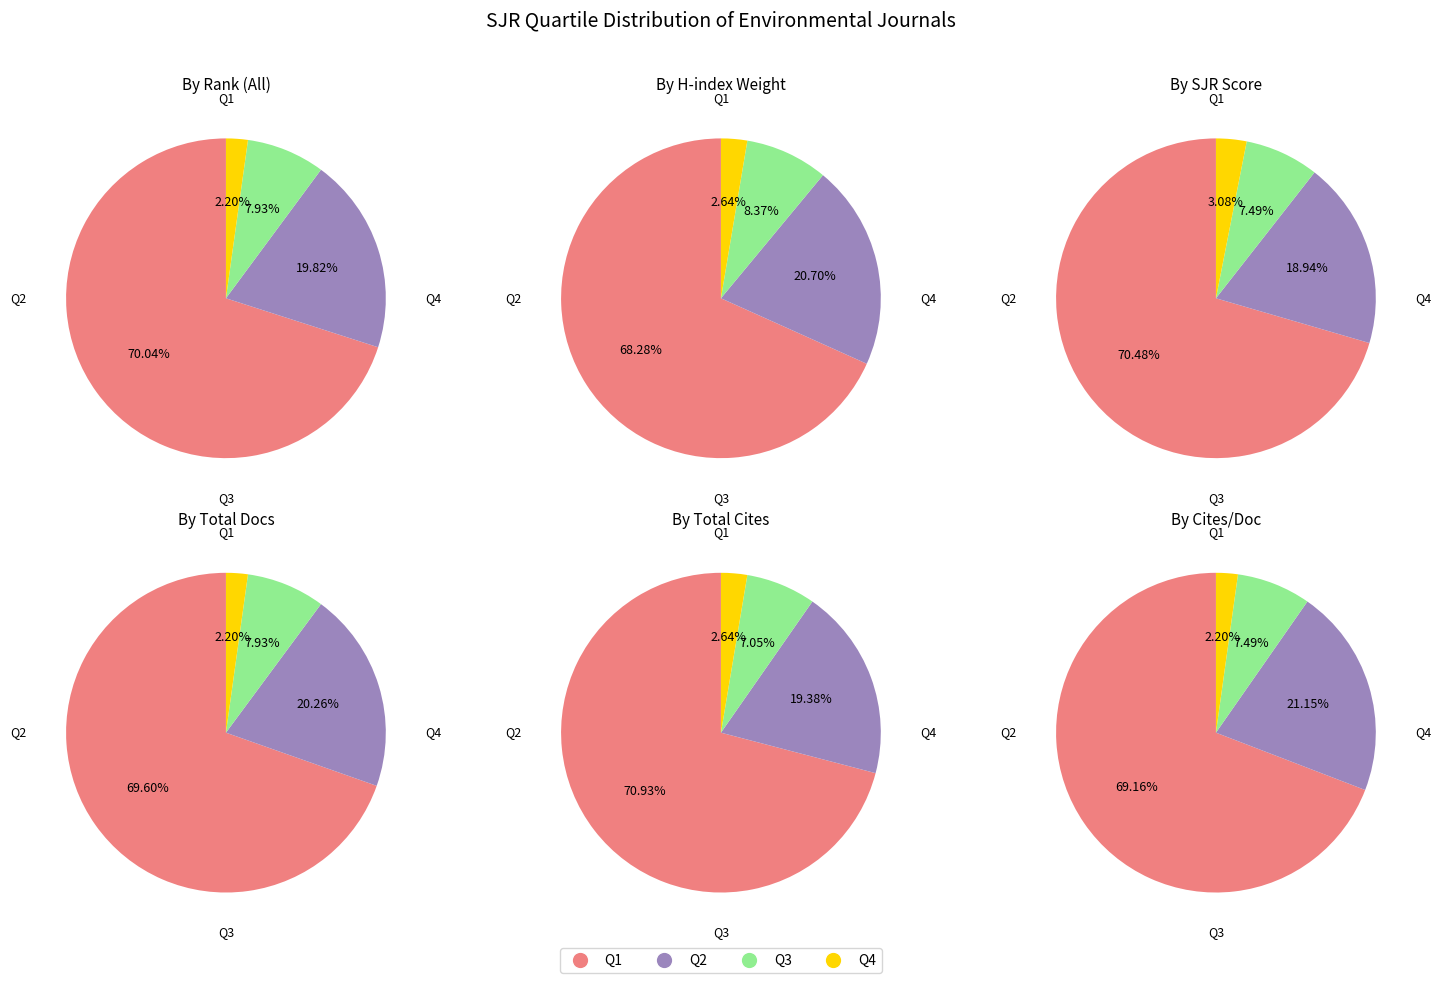

To the nearest percent, what is the difference between the Q3 and Q1 slice percentages?

62%